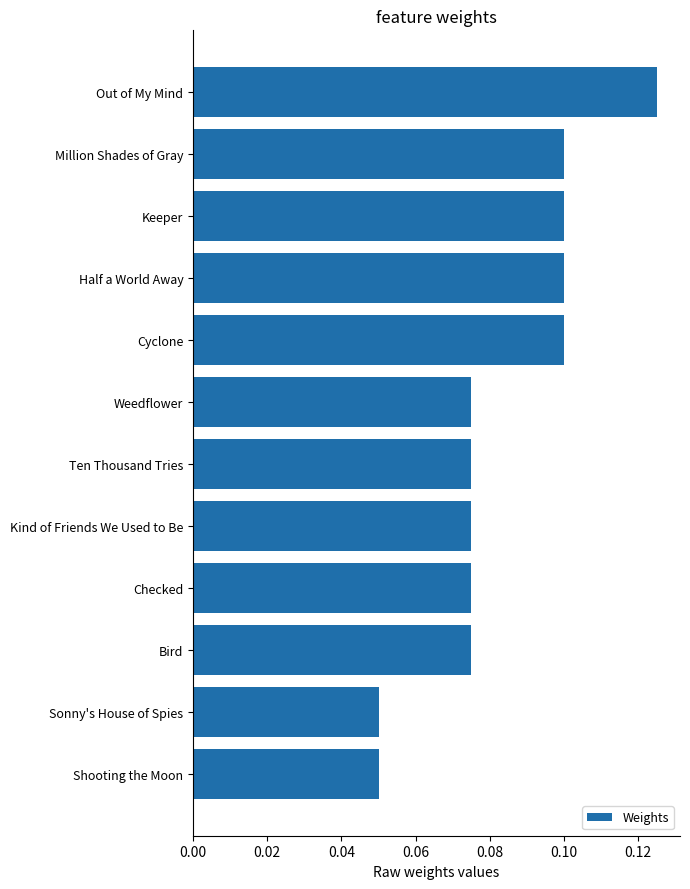

What is the label of the 12th bar from the top?

Shooting the Moon